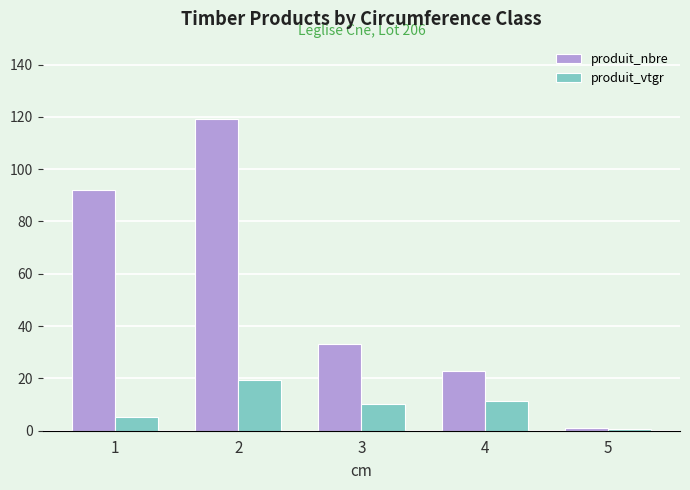

How many data points in produit_vtgr are less than 10?

2